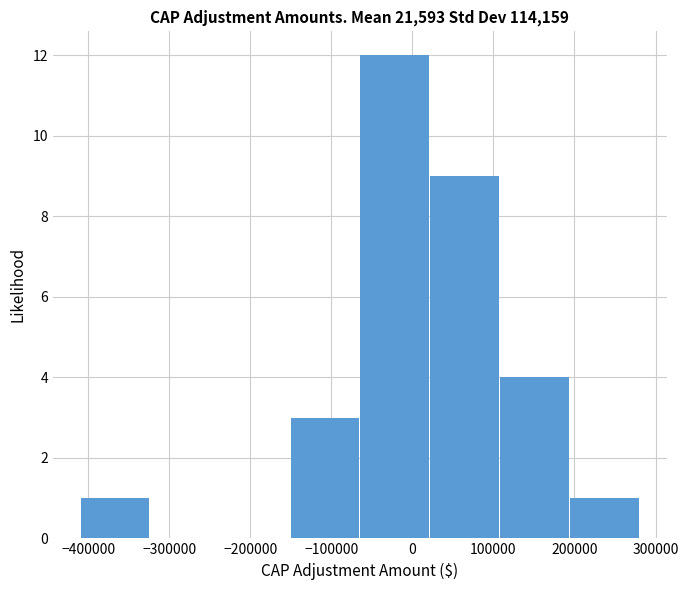

Reading left to right, transcribe this chart: for each bar, give the range it covers on the x-axis and its height. Neither the bar edges nor the heights are printed on the chart, so give them approximately, as read against the axes.

-410000 to -320000: 1
-320000 to -240000: 0
-240000 to -150000: 0
-150000 to -60000: 3
-60000 to 20000: 12
20000 to 110000: 9
110000 to 190000: 4
190000 to 280000: 1